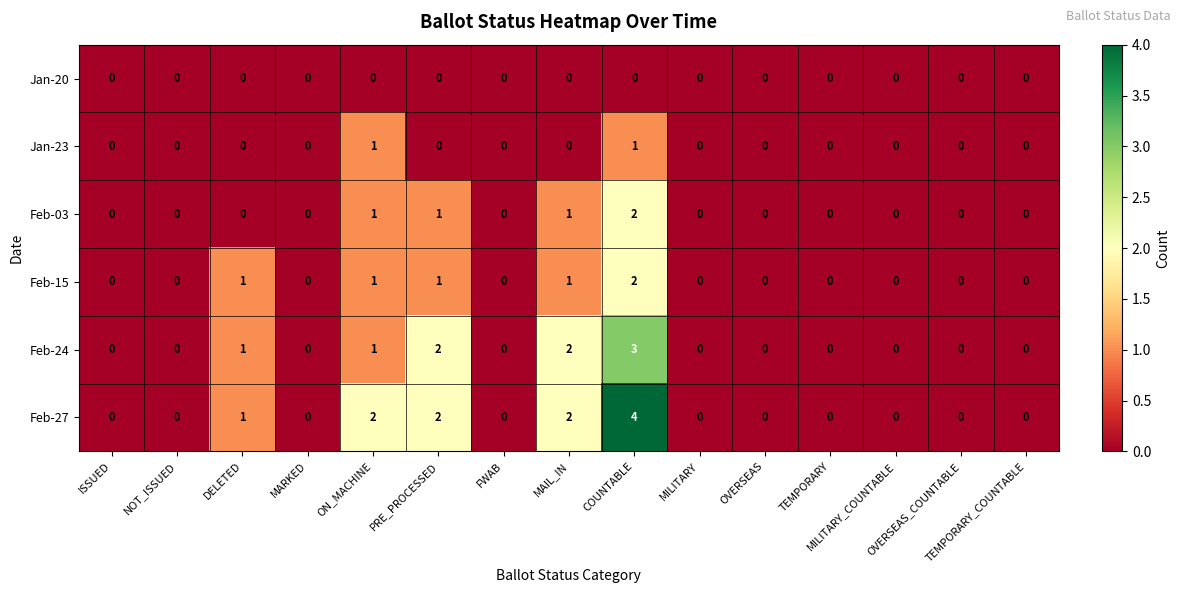

Which series has the widest spread of values?

Feb-27